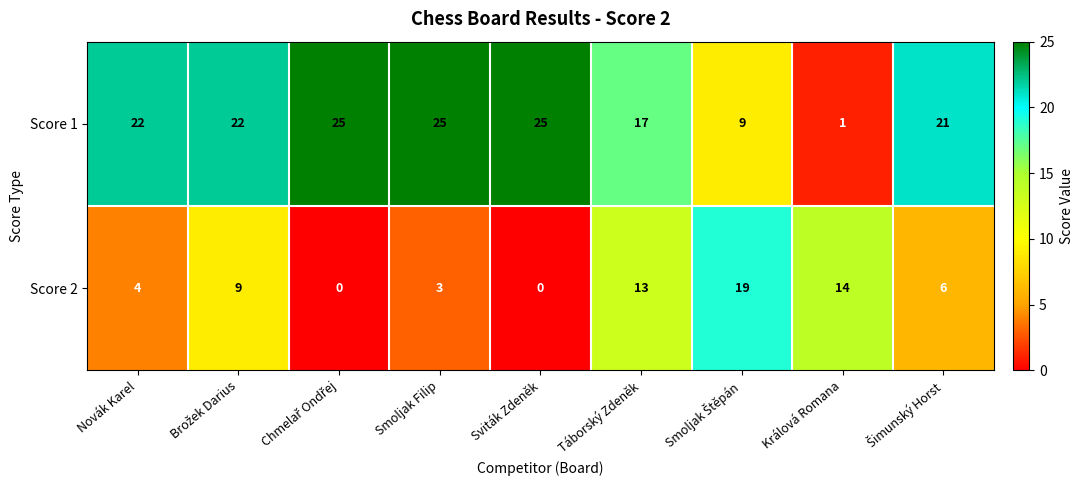

Reading left to right, extract all data points from this chart.

Score 1: 22	22	25	25	25	17	9	1	21
Score 2: 4	9	0	3	0	13	19	14	6